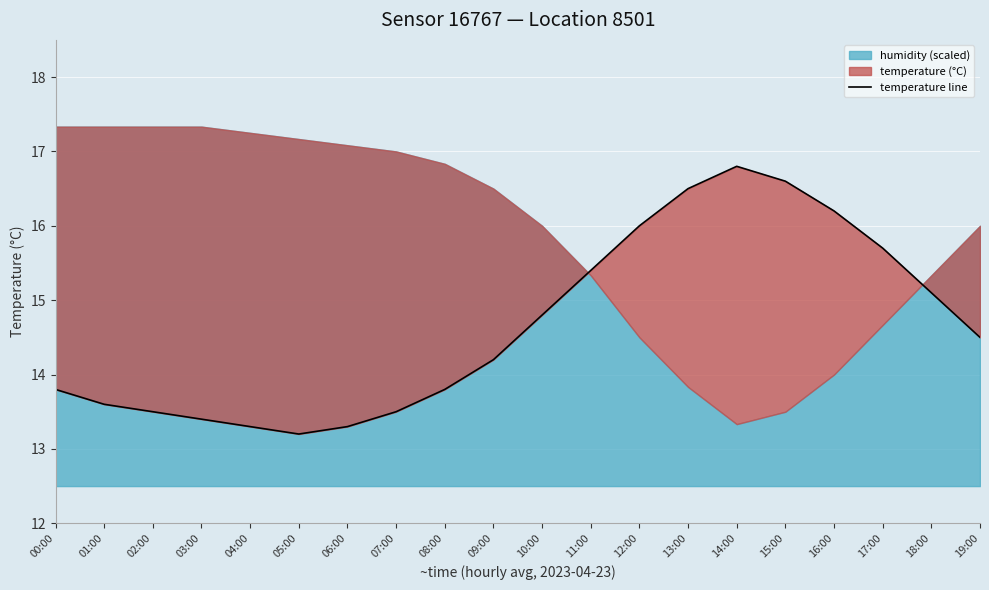

What position from the right is 06:00?

14